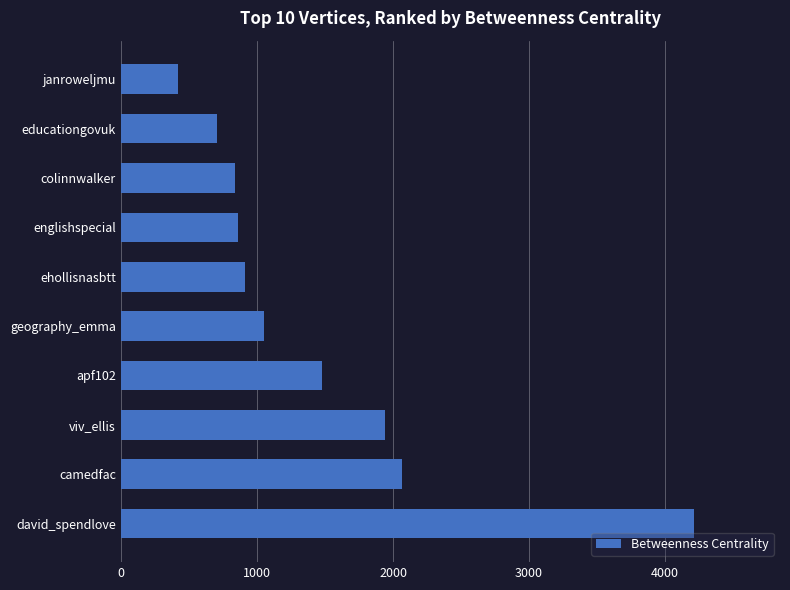

Which category has the highest value across all series?

david_spendlove